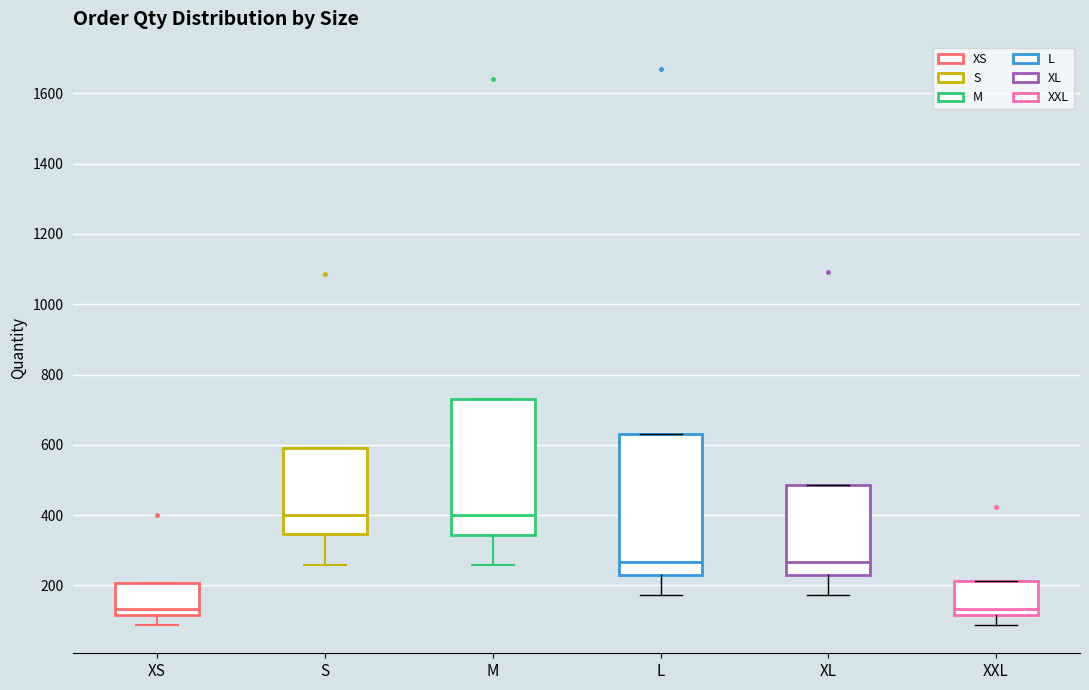

Where does the lower whisker of the box for S end on the y-axis? The values are not printed on the chart, so give them approximately, as read against the axis.

260